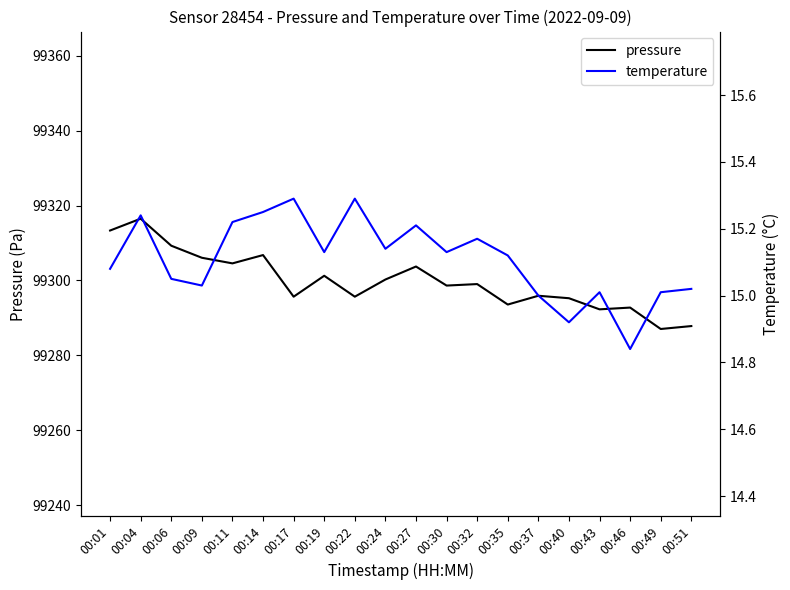

The pressure series shows 99299.0 at 00:32. True or false?

True